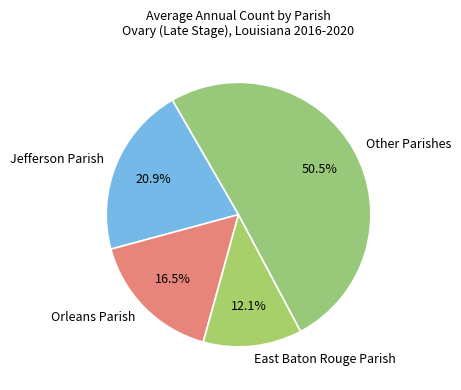

Is there any slice that represents more than half of the pie?

Yes